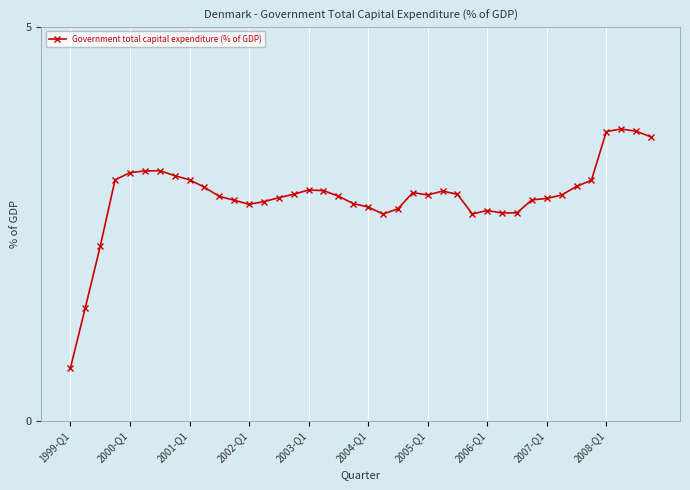

What is the average value?

2.8